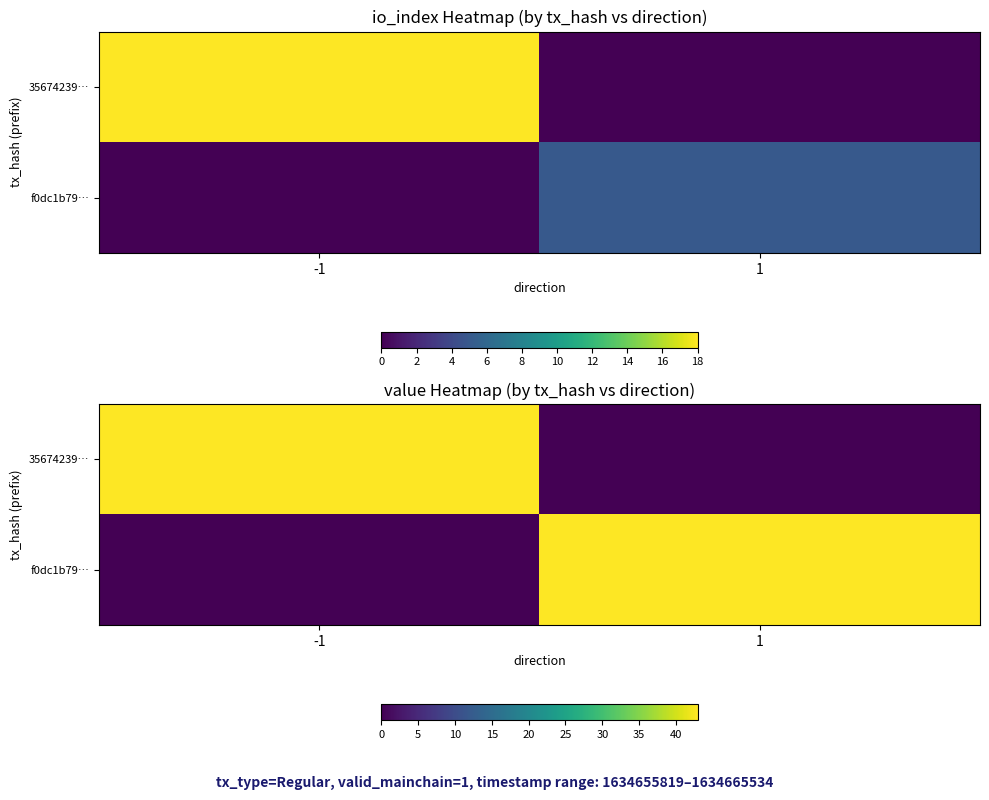

True or false: f0dc1b79… has a value of 25.5 at -1.

False